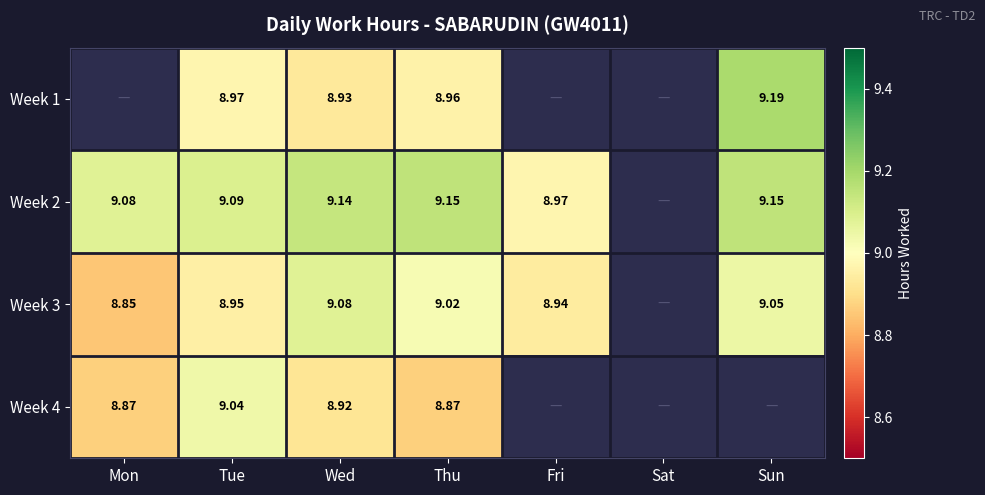

True or false: Week 1 has a value of 4.6 at Tue.

False